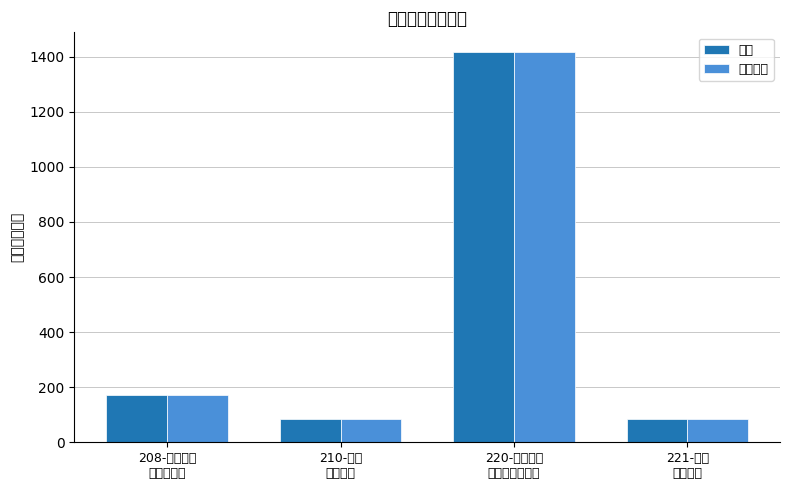

What is the sum of the 合计 values at 221-住房
保障支出 and 210-卫生
健康支出?

169.9